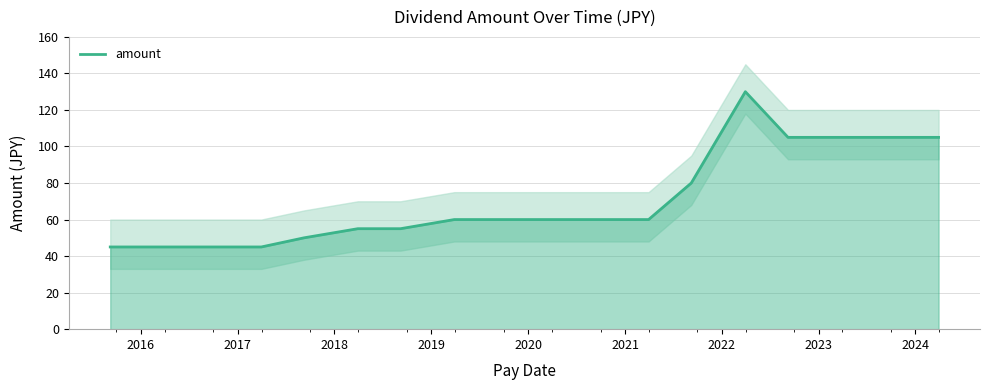

True or false: there are more than 1 points higher than both neighbors.

False